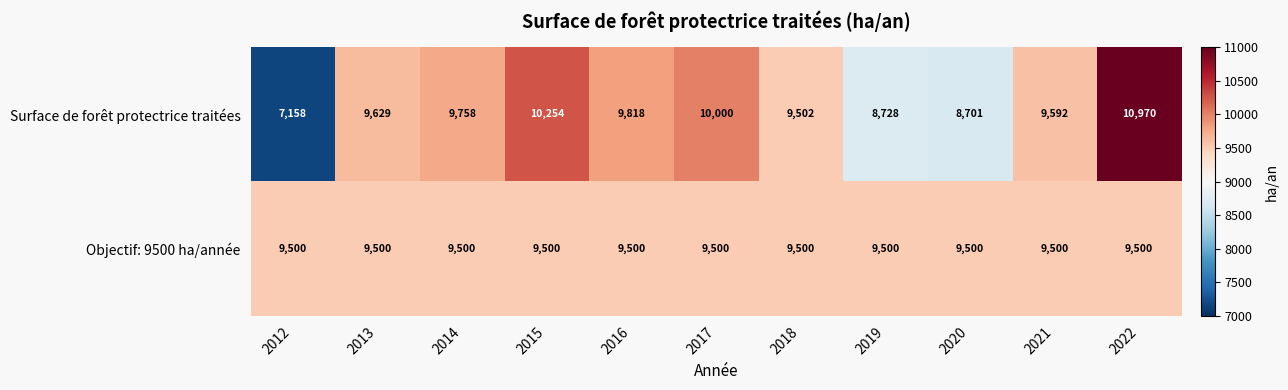

What is the spread (max minus min) of values at 2021?

92